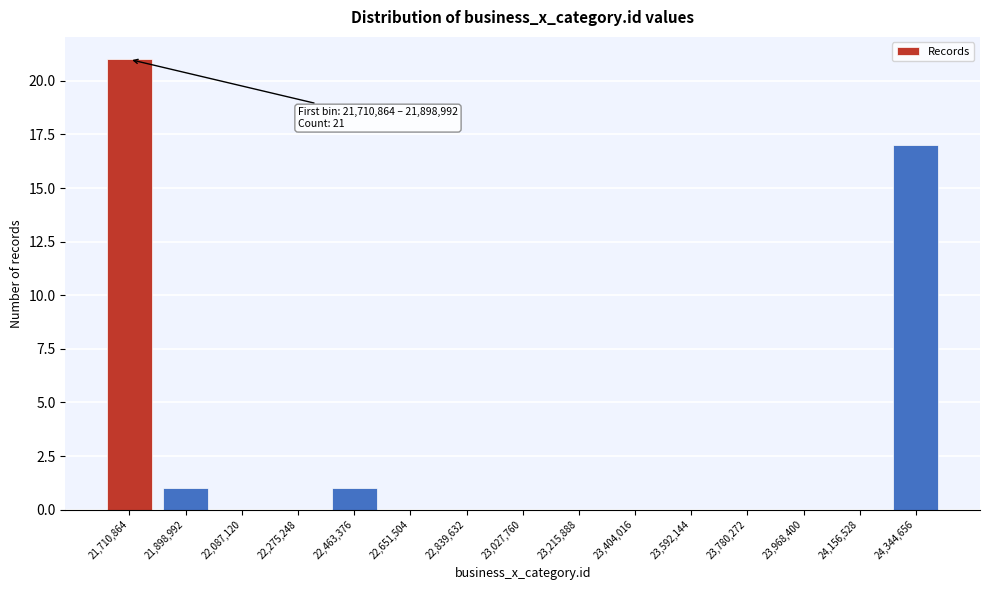

Reading right to left, what are all the values shown in this chart?

24,344,656=17	24,156,528=0	23,968,400=0	23,780,272=0	23,592,144=0	23,404,016=0	23,215,888=0	23,027,760=0	22,839,632=0	22,651,504=0	22,463,376=1	22,275,248=0	22,087,120=0	21,898,992=1	21,710,864=21